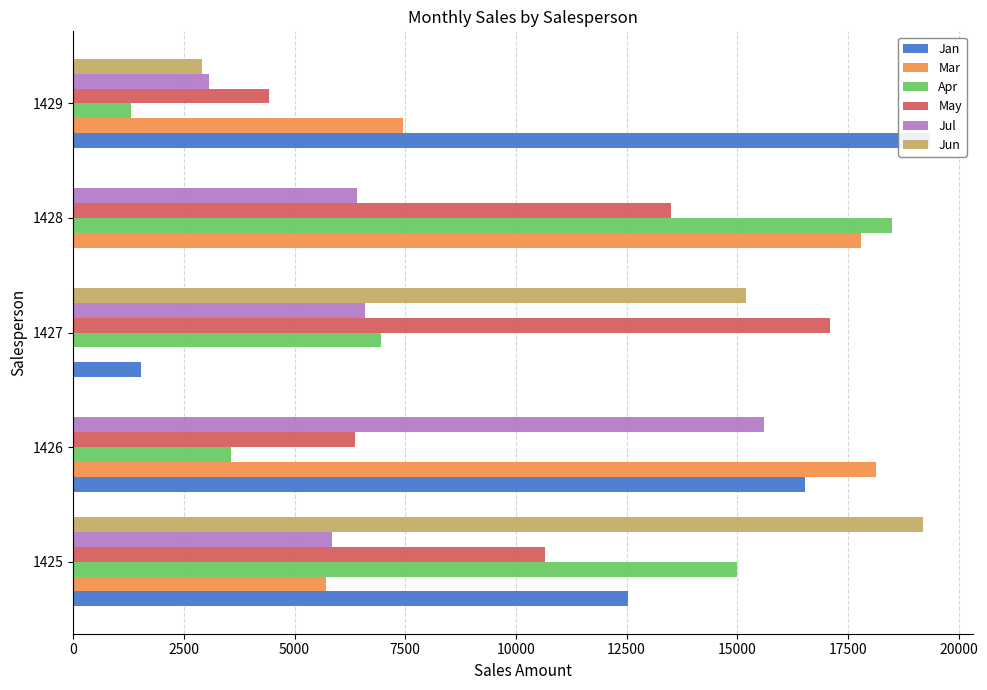

Count the number of categories in the chart.

5